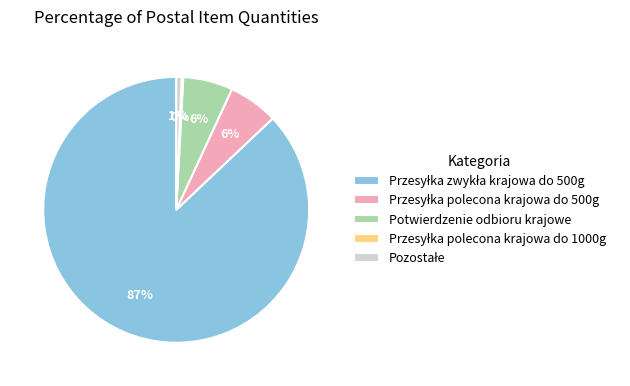

True or false: Potwierdzenie odbioru krajowe accounts for 6% of the total.

True